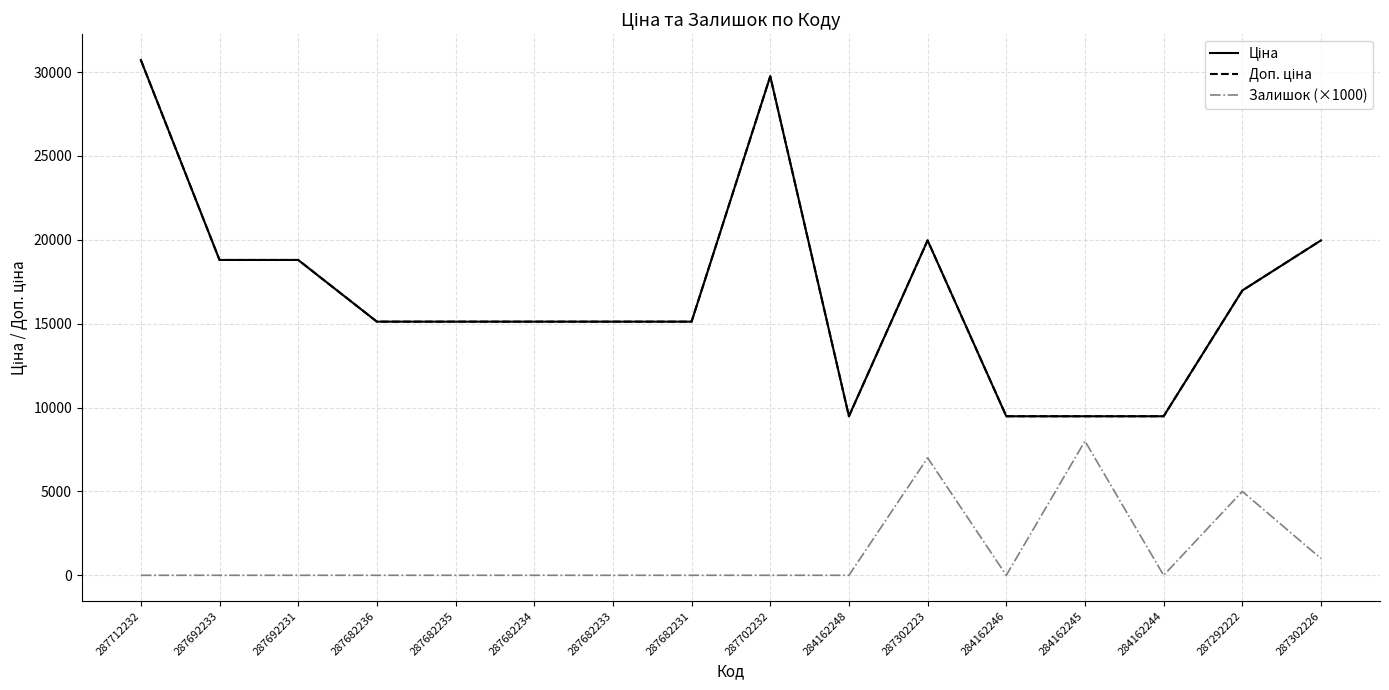

Where is the first local minimum for Залишок (×1000)?

284162246